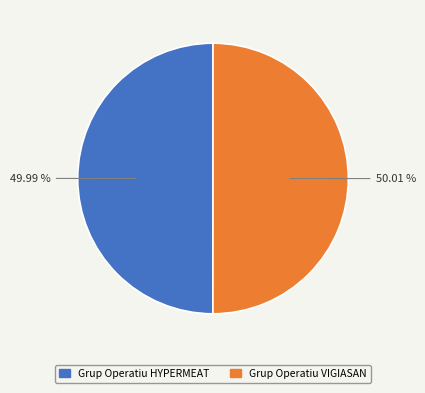

Is there any slice that represents more than half of the pie?

Yes